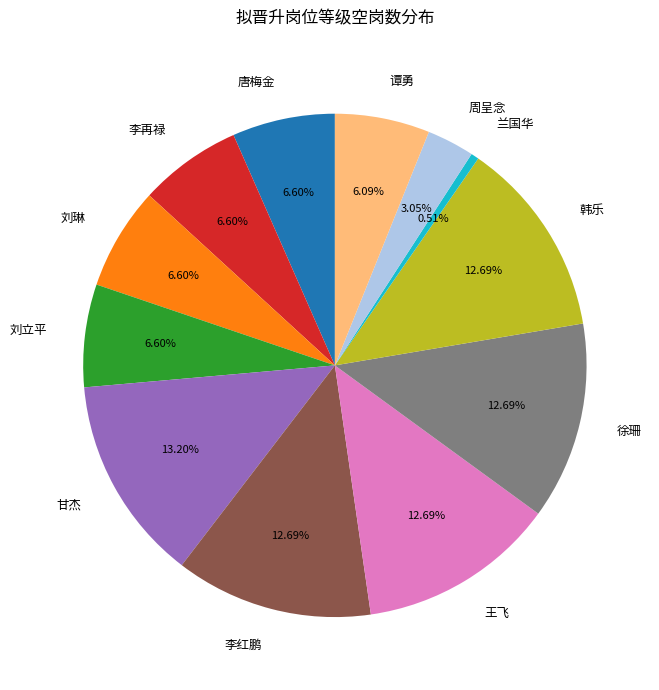

How many slices are in this pie chart?

12